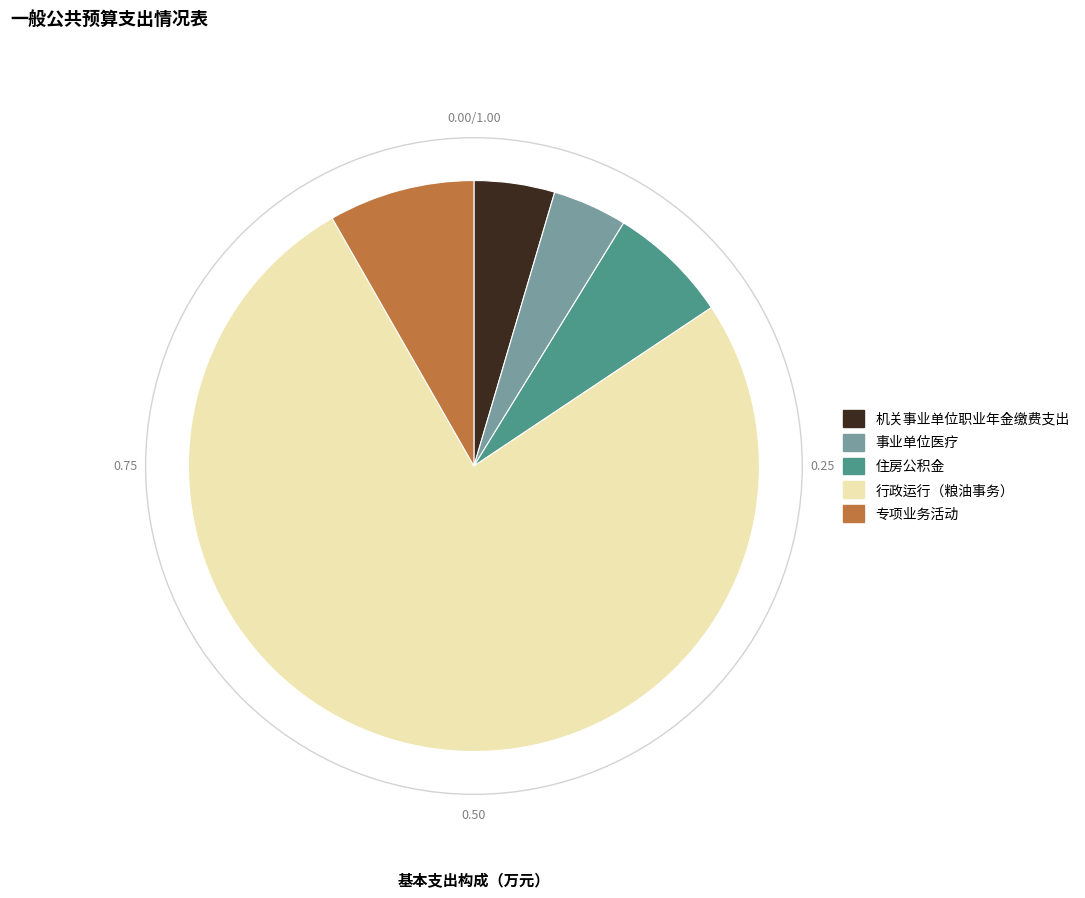

Do 行政运行（粮油事务） and 住房公积金 together represent more than half of the pie?

Yes